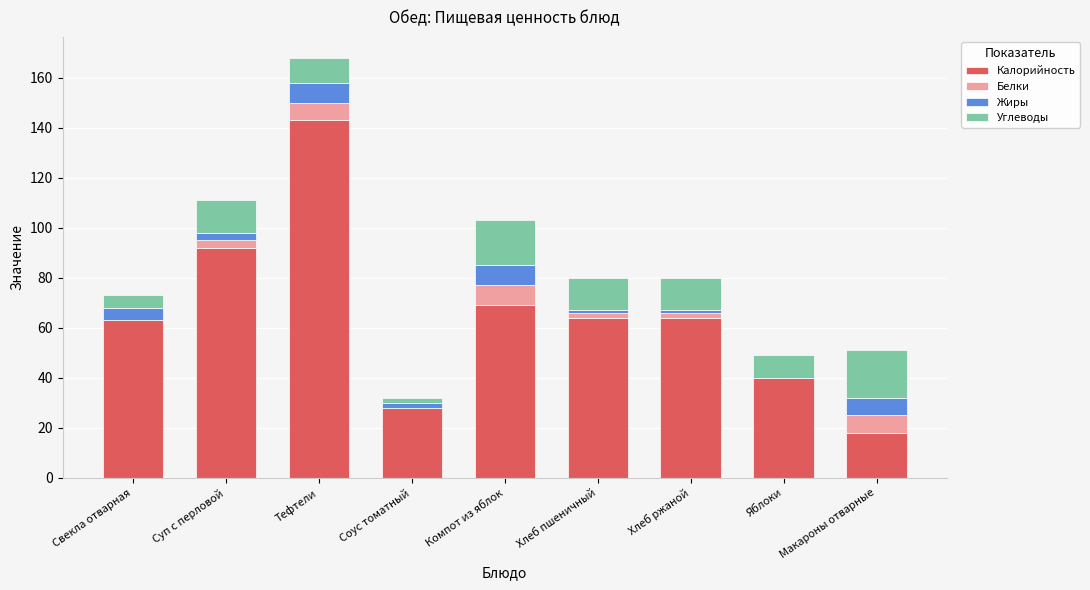

At which category is the sum across all series the highest?

Тефтели